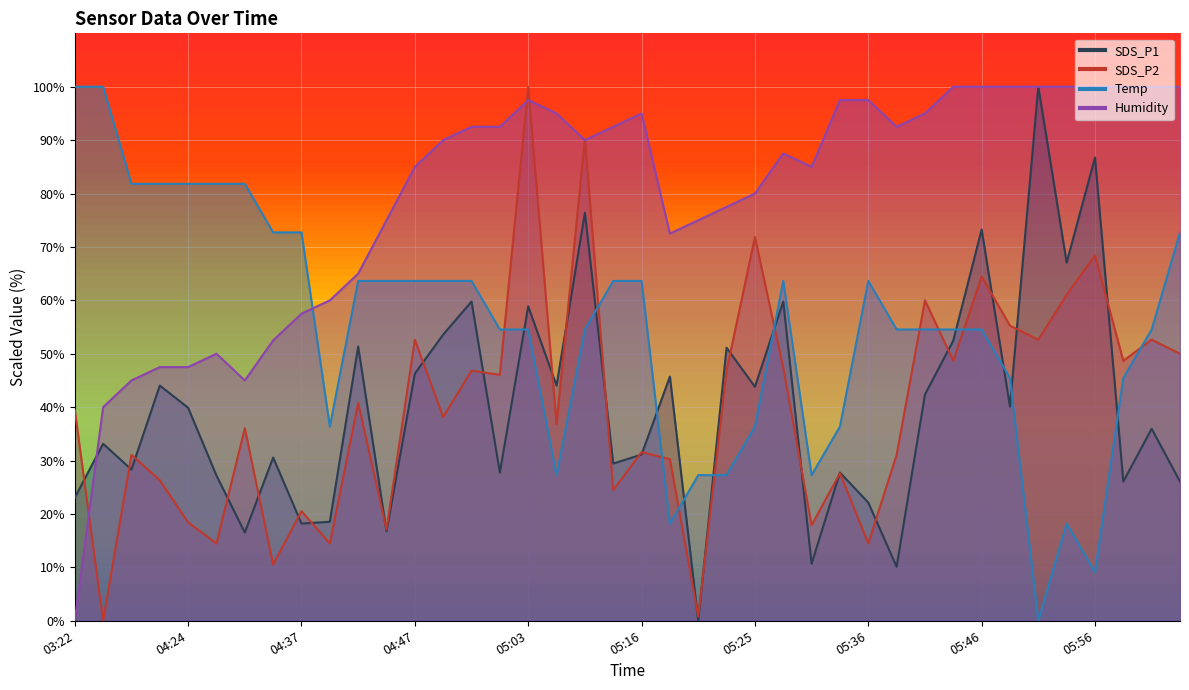

What is the label of the 1st point from the left?

03:22